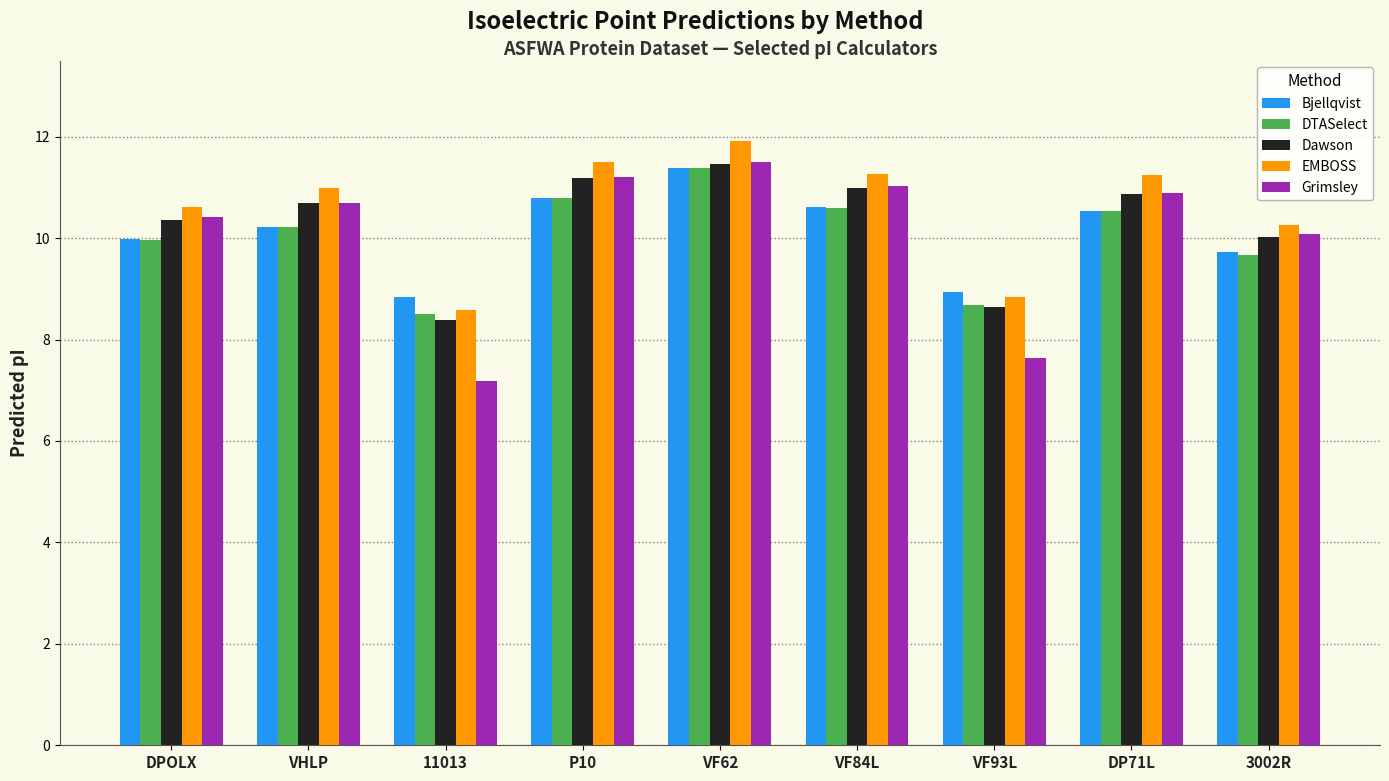

What is the smallest value displayed?

7.2